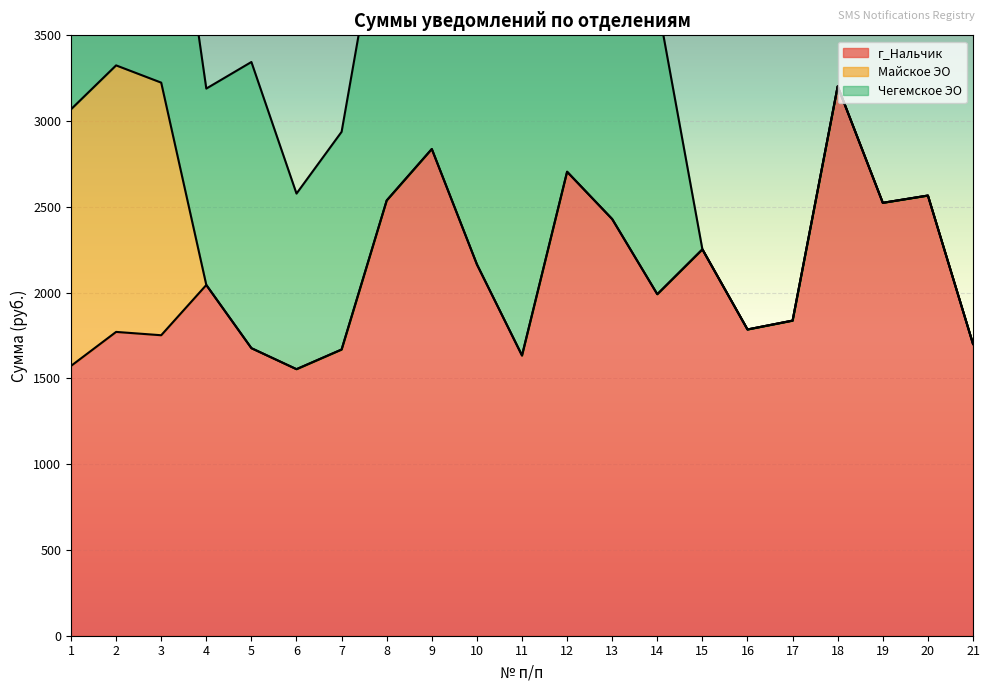

Count the number of categories in the chart.

21